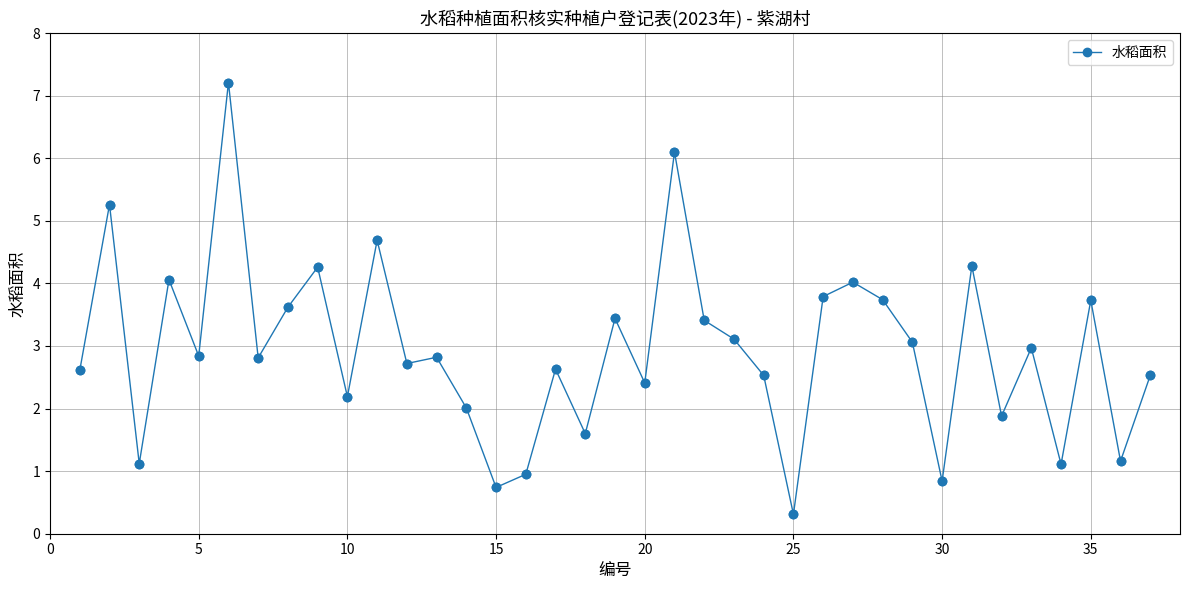

What is the maximum value shown in the chart?

7.2